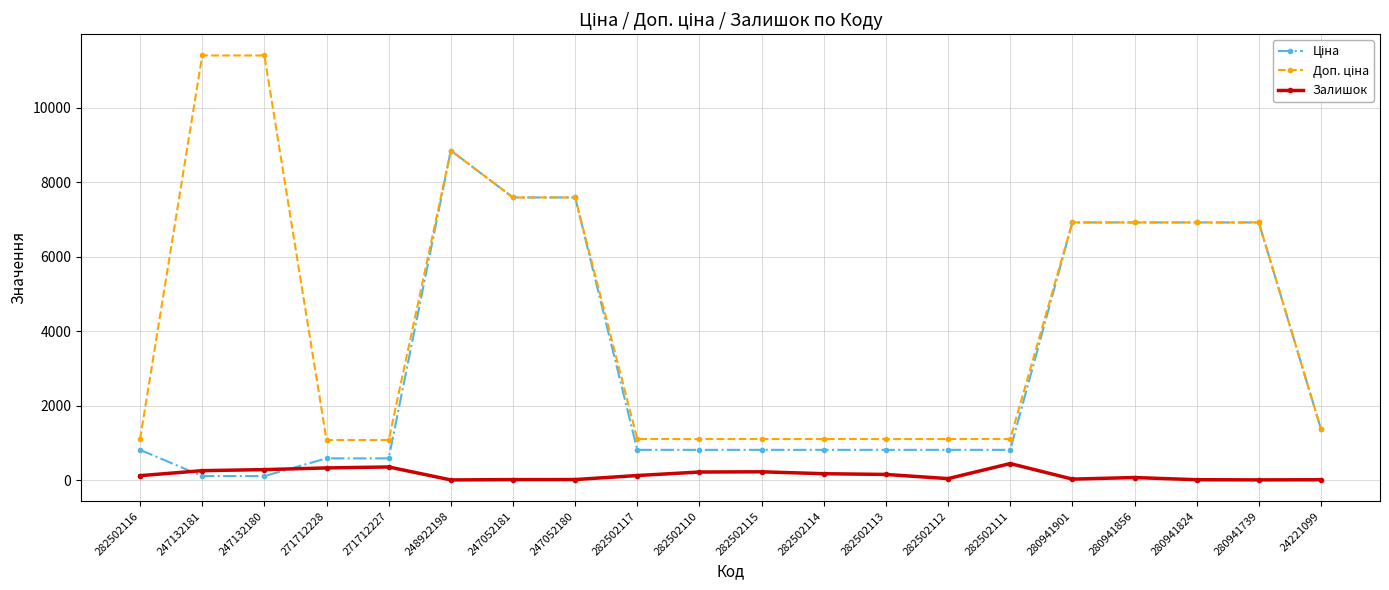

True or false: Залишок has more than 0 points higher than both neighbors.

True